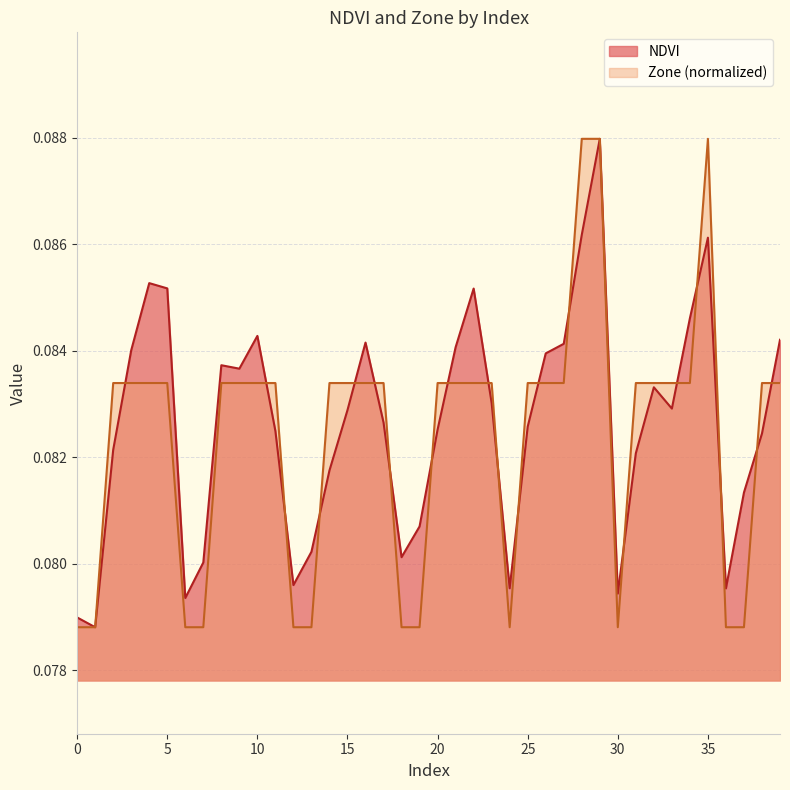

Read the NDVI value at 16.

0.1